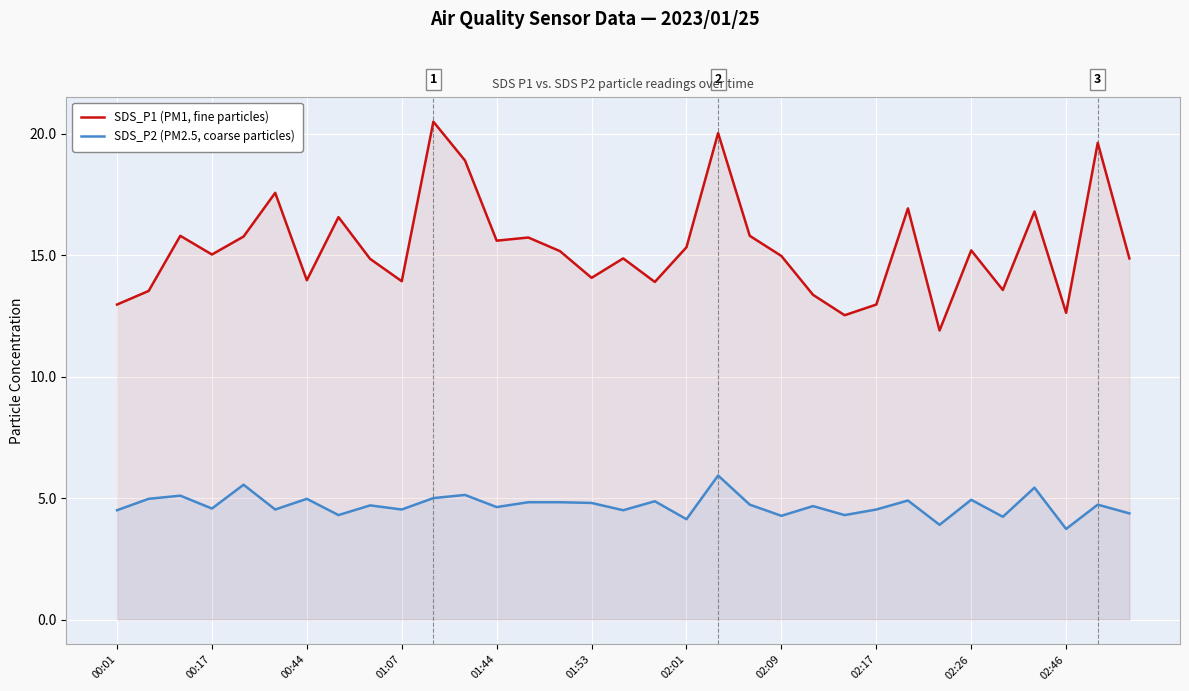

What is the minimum value shown in the chart?

3.7